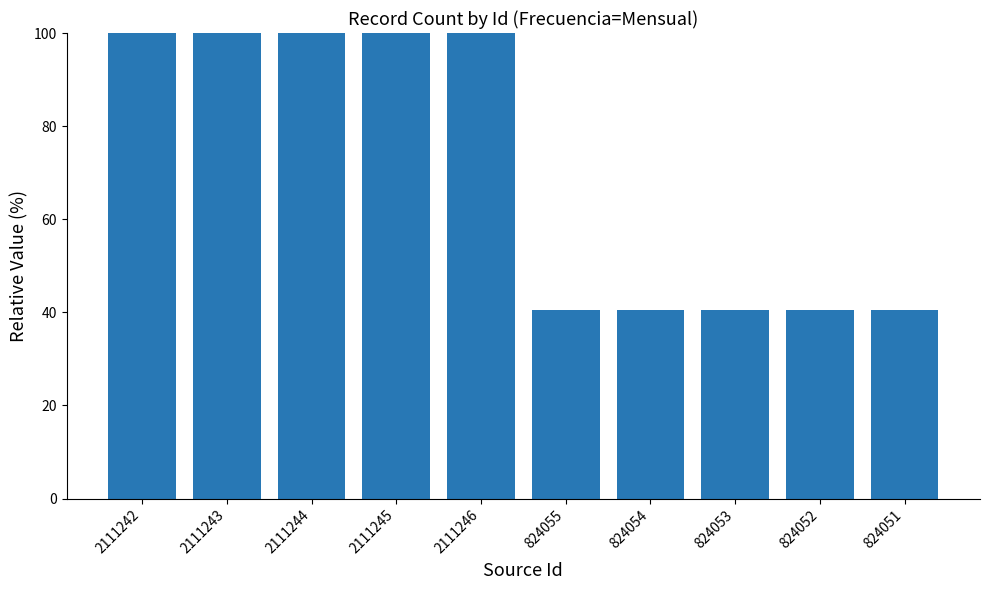

Reading left to right, what are all the values shown in this chart?

2111242=100.0	2111243=100.0	2111244=100.0	2111245=100.0	2111246=100.0	824055=40.5	824054=40.5	824053=40.5	824052=40.5	824051=40.5